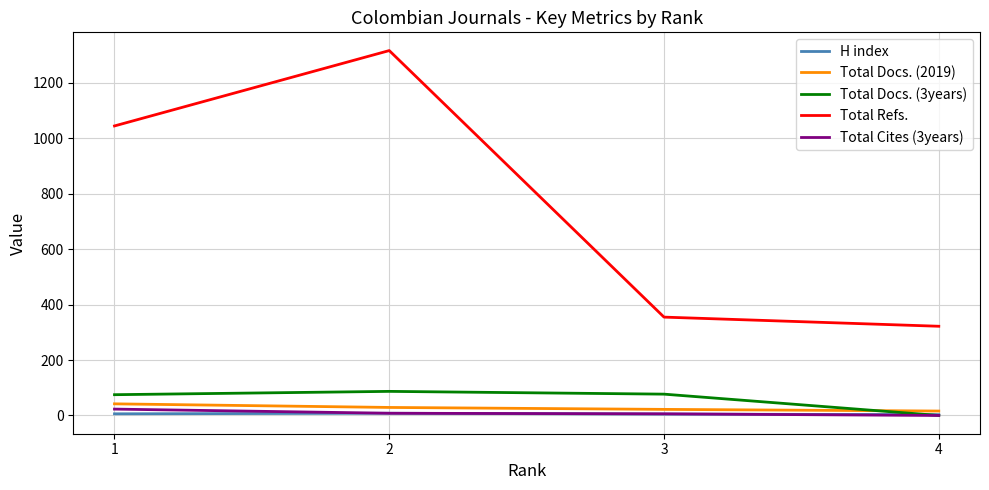

What is the greatest value displayed?

1317